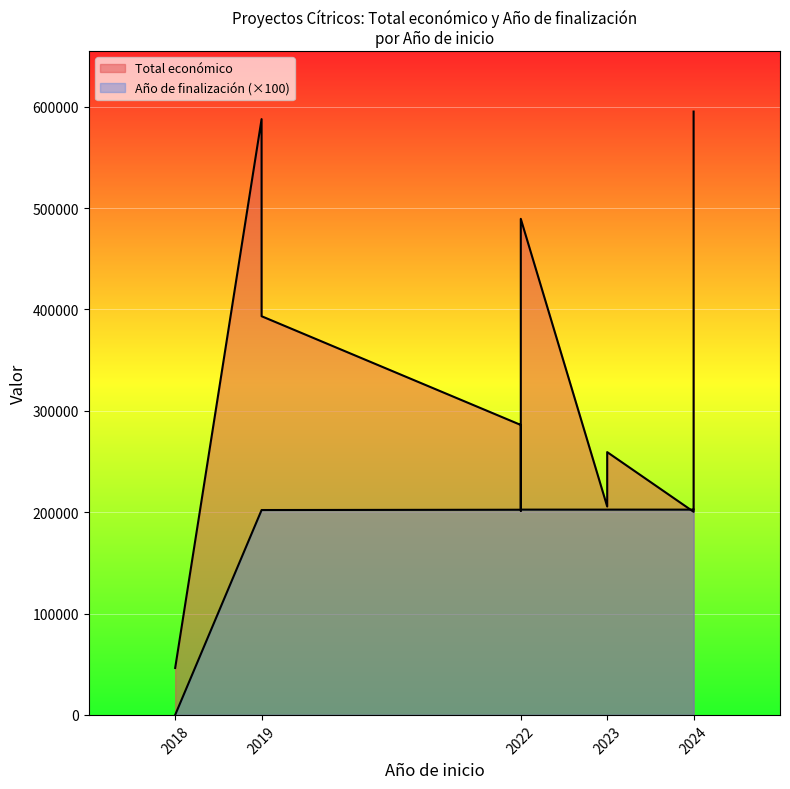

Where does the data first go above 202400?

2022